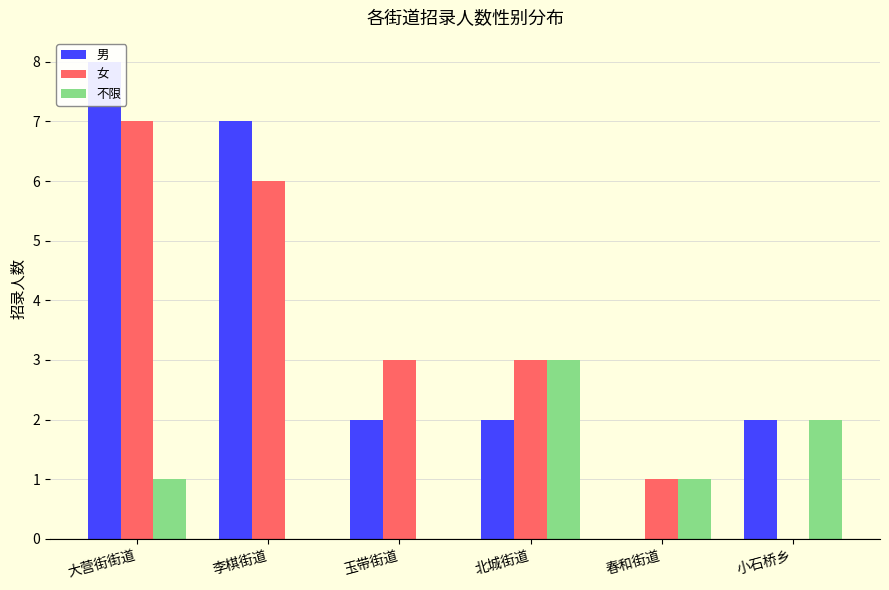

Reading left to right, transcribe all the data shown in this chart.

男: 大营街街道=8	李棋街道=7	玉带街道=2	北城街道=2	春和街道=0	小石桥乡=2
女: 大营街街道=7	李棋街道=6	玉带街道=3	北城街道=3	春和街道=1	小石桥乡=0
不限: 大营街街道=1	李棋街道=0	玉带街道=0	北城街道=3	春和街道=1	小石桥乡=2